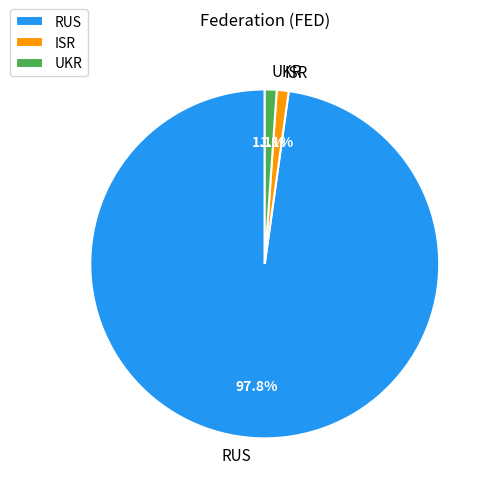

Combined, what portion of the pie is RUS and ISR?

98.9%